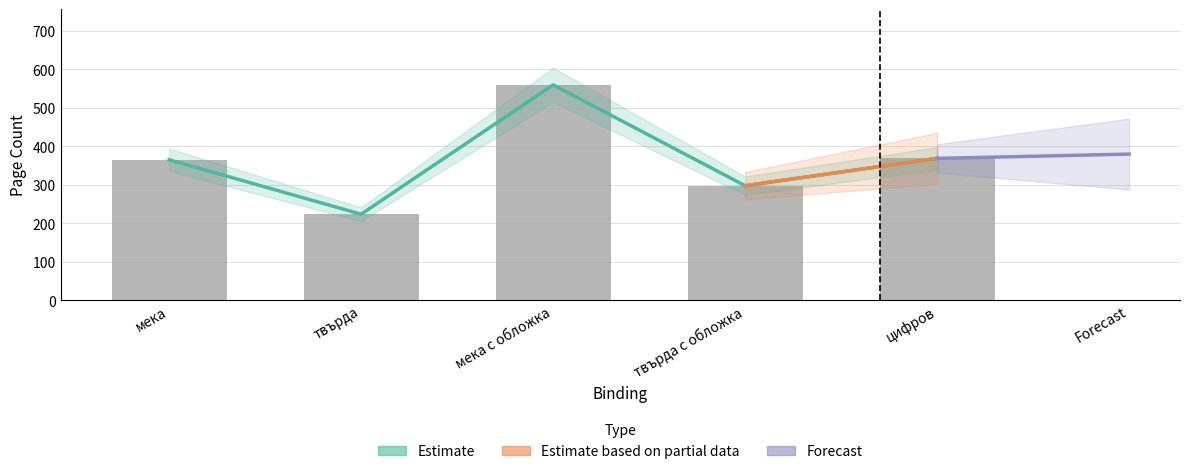

How many bars are there in total?

5